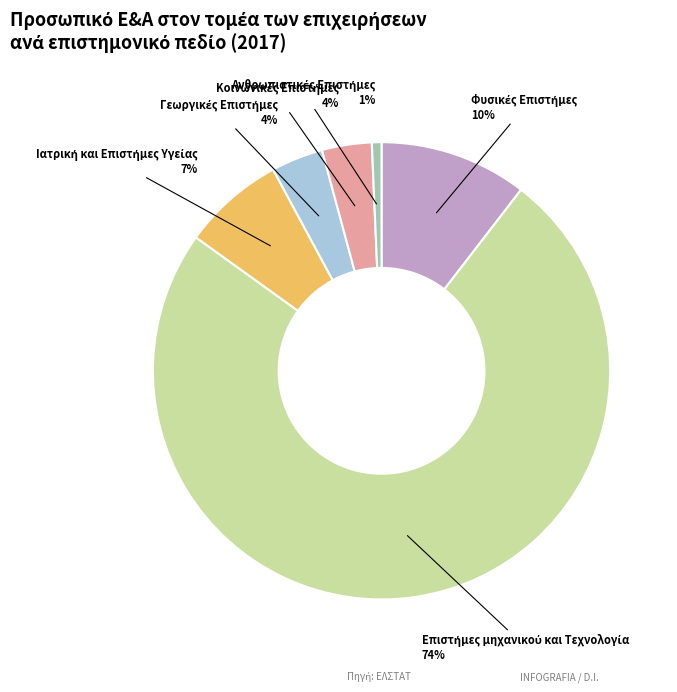

Does any single category account for the majority?

Yes